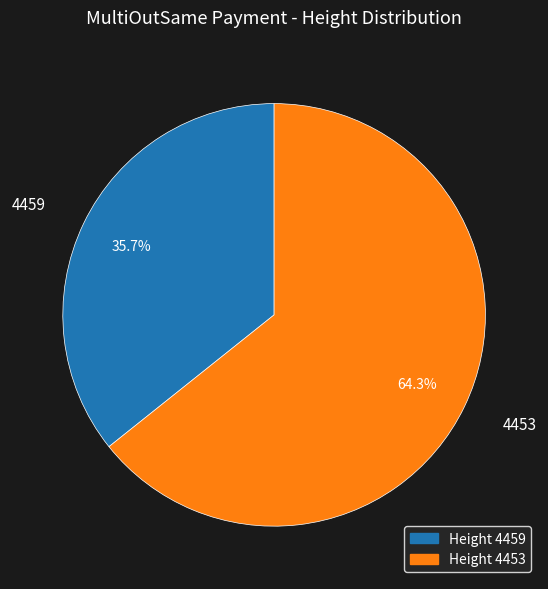

To the nearest percent, what portion does 4453 represent?

64%